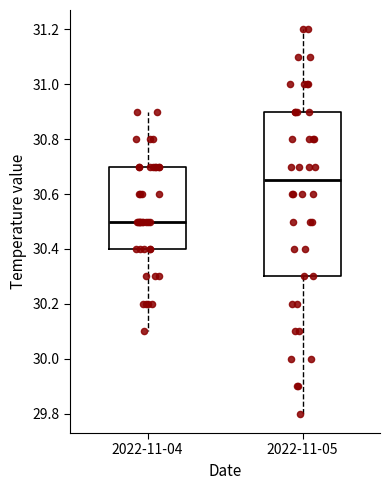

Reading left to right, transcribe this box plot: for each box, give where its median line is, the range the box spans, and where its two whiskers end, as read against the y-axis. The values are not printed on the chart, so give them approximately, as read against the axis.

2022-11-04: median 30.50, box 30.40 to 30.70, whiskers 30.10 to 30.90
2022-11-05: median 30.66, box 30.30 to 30.90, whiskers 29.80 to 31.20